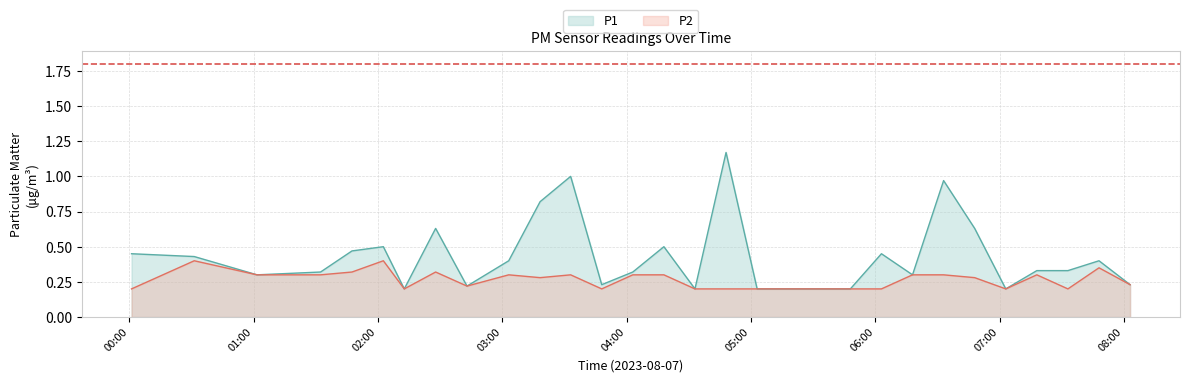

List the series in order of their peak value, highest first.

P1, P2